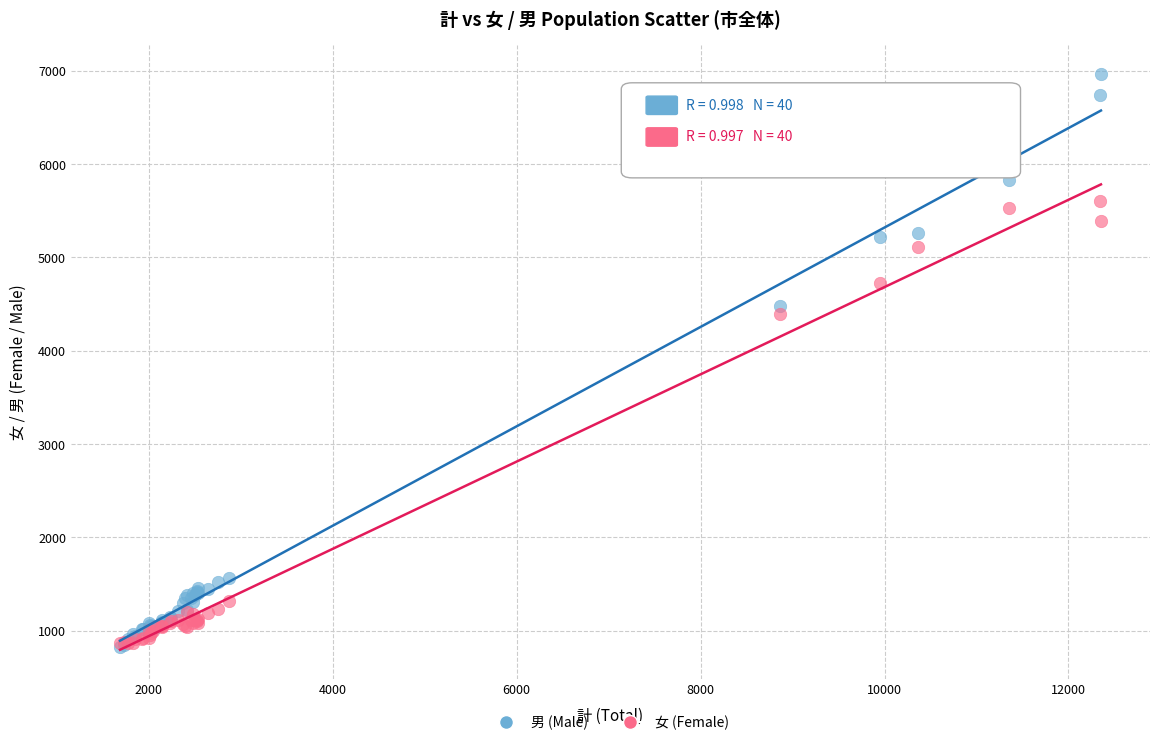

Which series has the largest Y range (max minus min)?

男 (Male)